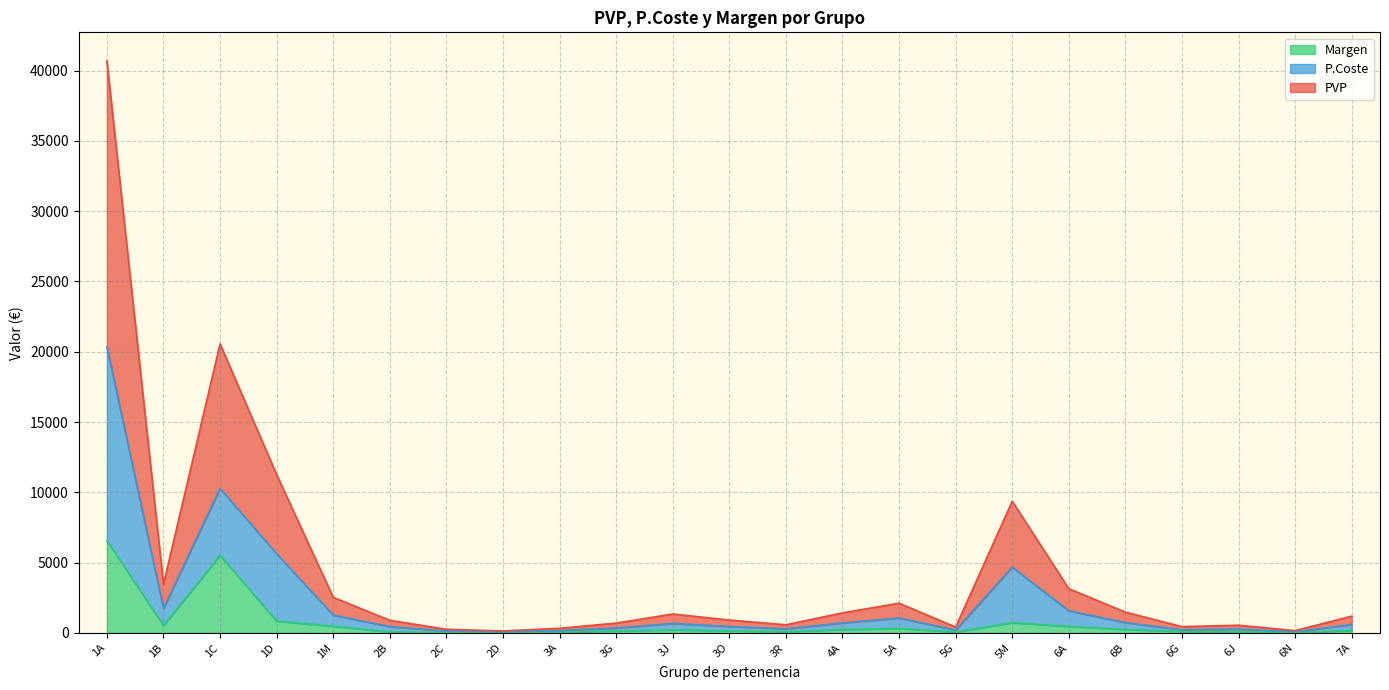

Is it true that P.Coste equals 290.4 at 3R?

True